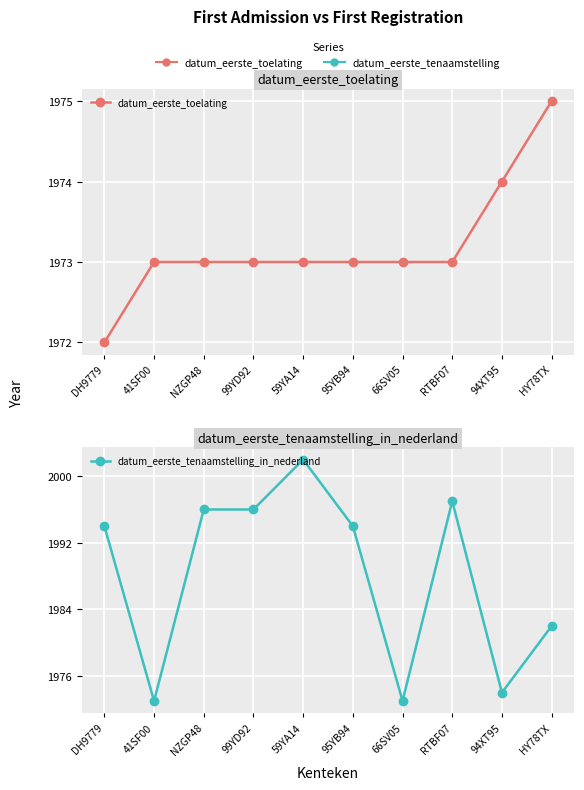

Count the datum_eerste_toelating values in the range 1973 to 1974.

8